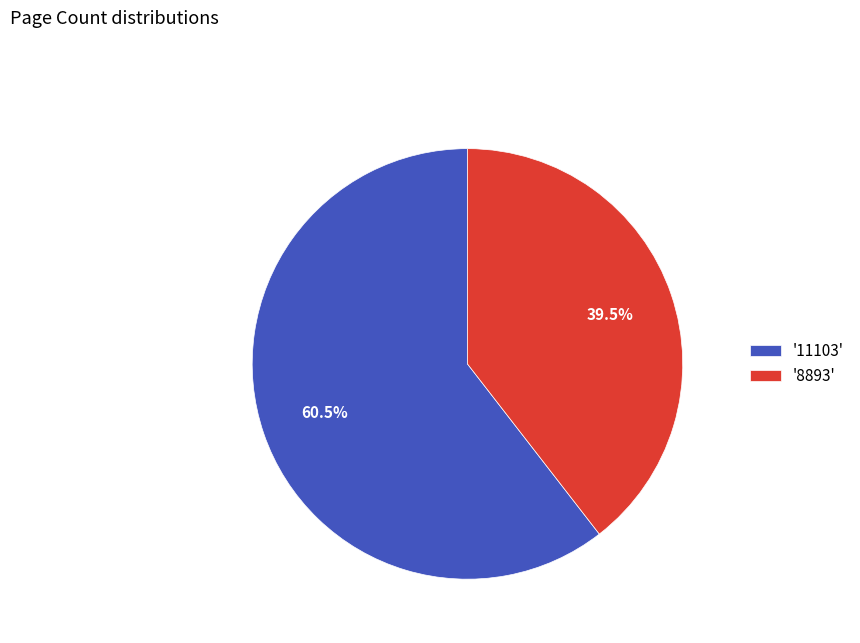

How many slices are in this pie chart?

2